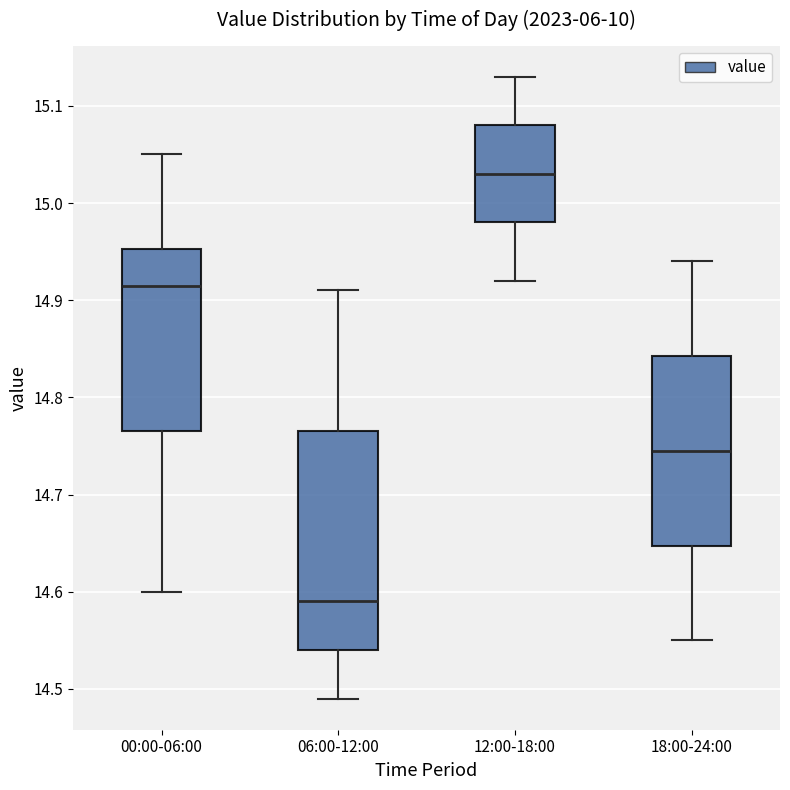

Where is the lower edge of the box for 00:00-06:00 on the y-axis? The values are not printed on the chart, so give them approximately, as read against the axis.

14.77